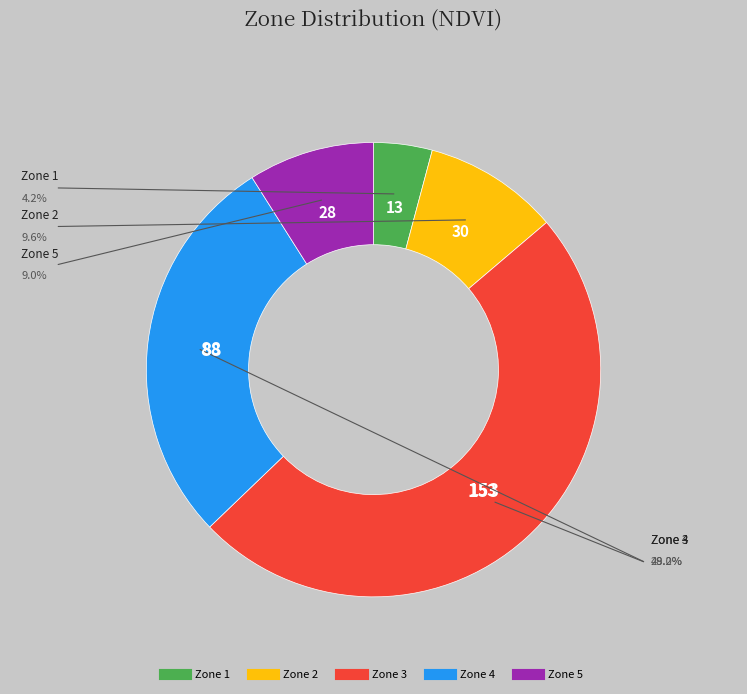

Is there a majority slice in this chart?

No